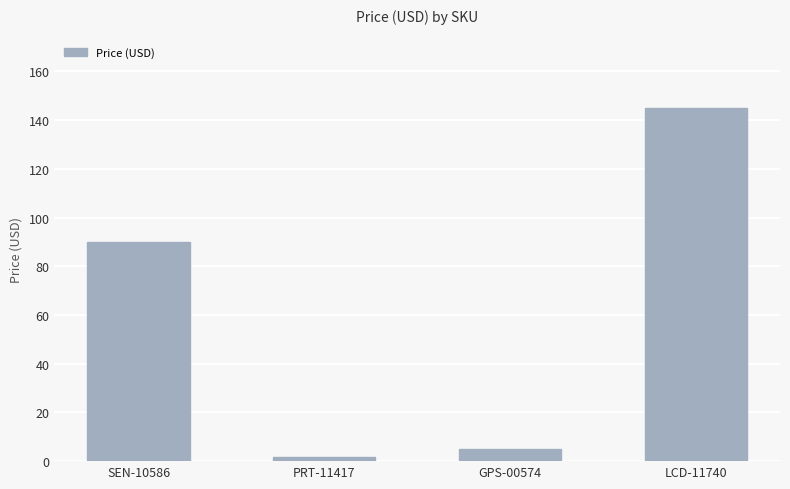

Is it true that the value at GPS-00574 is 5.0?

True